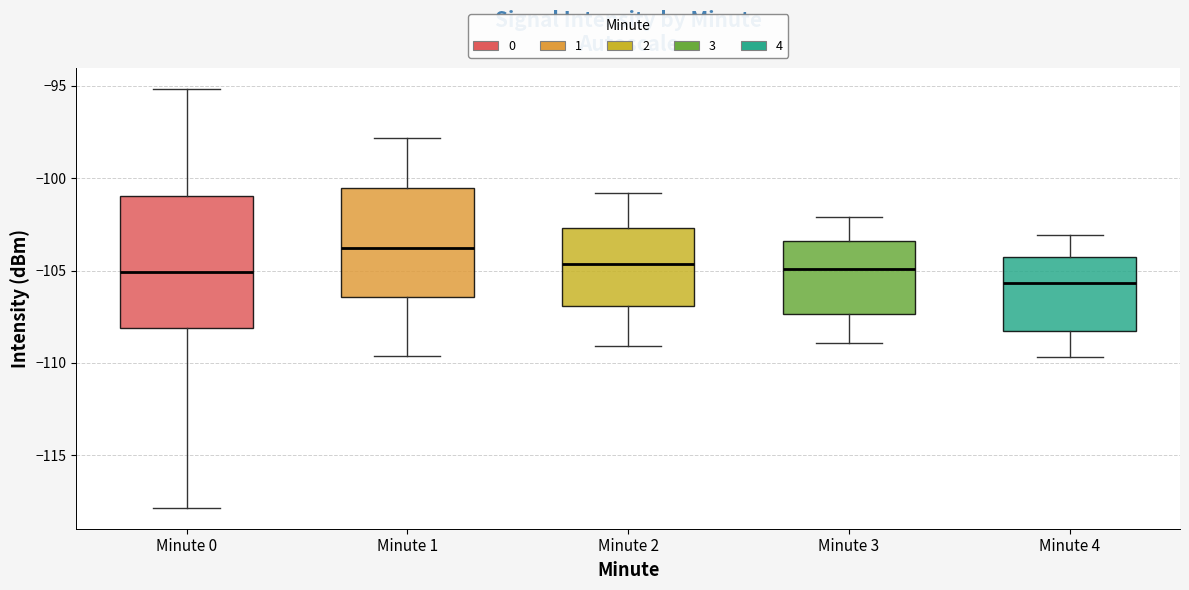

Which box is the tallest, from its lower edge to its upper edge?

Minute 0